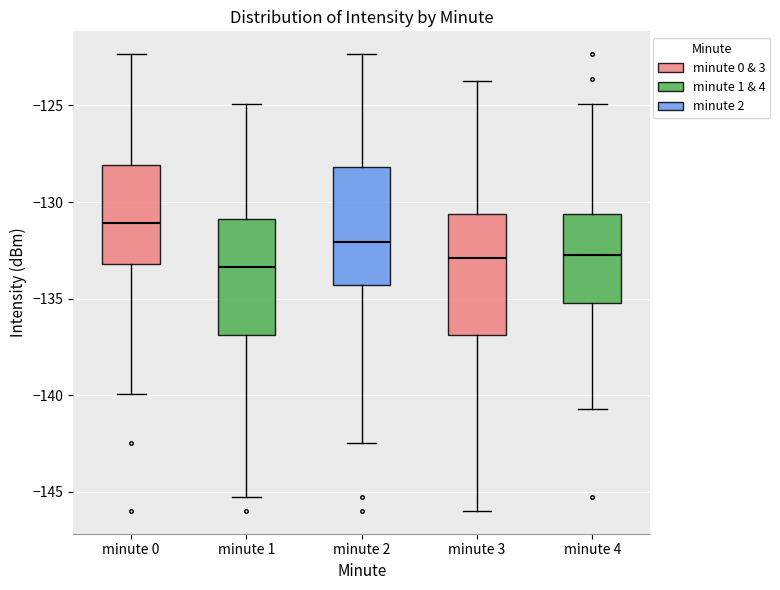

Reading left to right, transcribe this box plot: for each box, give where its median line is, the range the box spans, and where its two whiskers end, as read against the y-axis. The values are not printed on the chart, so give them approximately, as read against the axis.

minute 0: median -131.0, box -133.0 to -128.0, whiskers -140.0 to -122.5
minute 1: median -133.5, box -137.0 to -131.0, whiskers -145.5 to -125.0
minute 2: median -132.0, box -134.5 to -128.0, whiskers -142.5 to -122.5
minute 3: median -133.0, box -137.0 to -130.5, whiskers -146.0 to -123.5
minute 4: median -132.5, box -135.0 to -130.5, whiskers -140.5 to -125.0